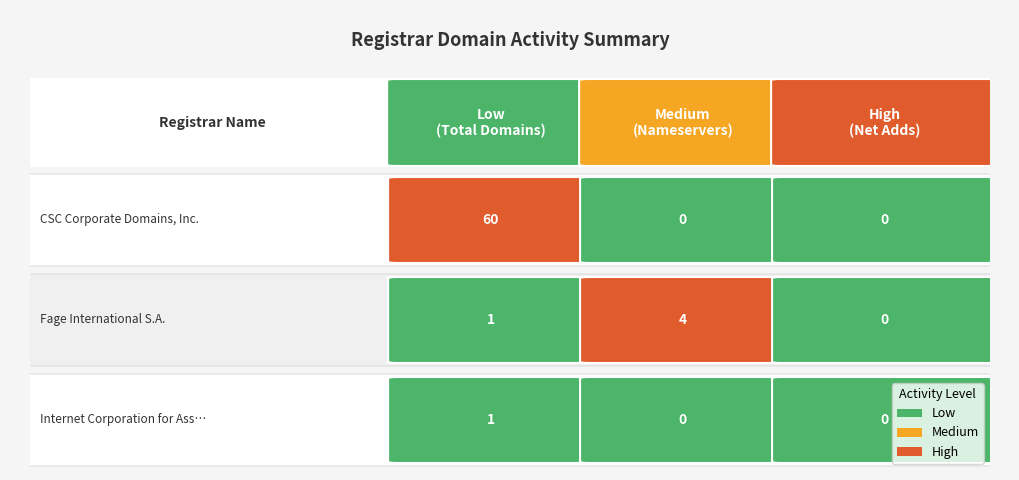

True or false: CSC Corporate Domains, Inc. has a value of 90 at total-domains.

False